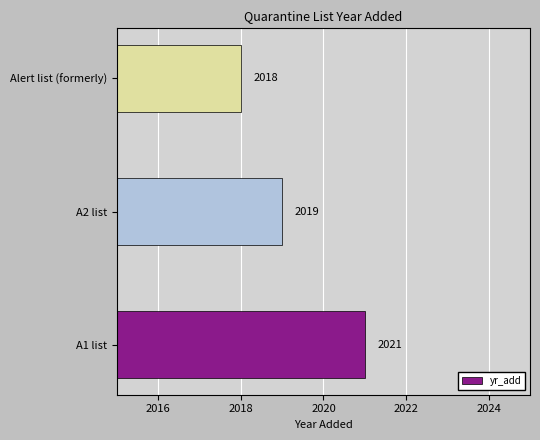

List the labels in order of value, smallest first.

Alert list (formerly), A2 list, A1 list